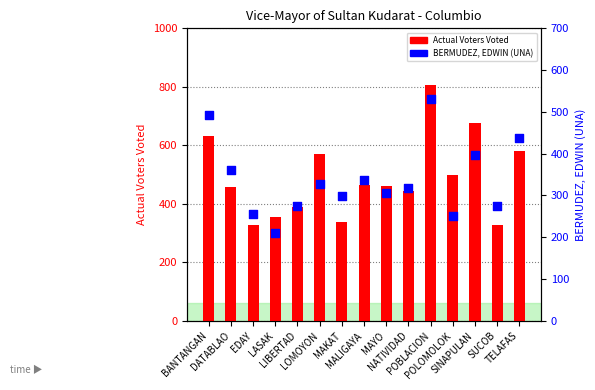

At which category is the sum across all series the highest?

POBLACION